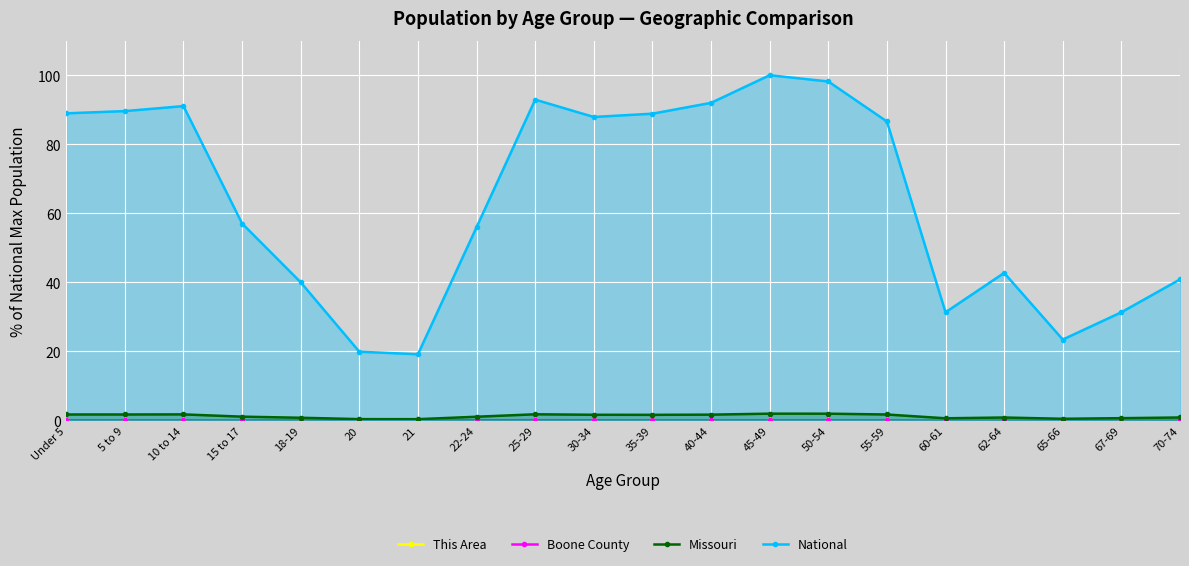

What is the spread (max minus min) of values at 30-34?

87.9